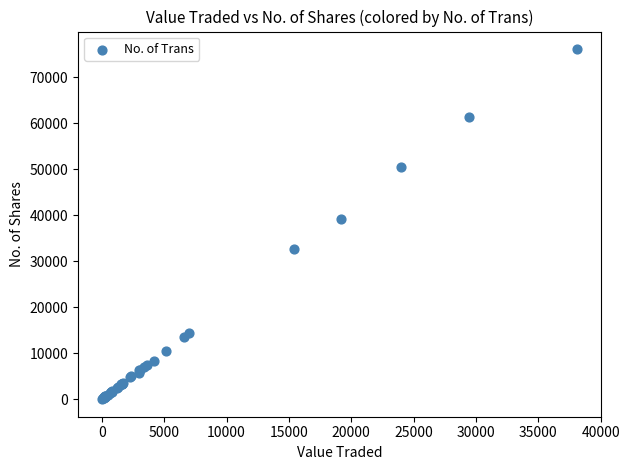

What Y value in the scatter plot is closest to 38038?

39200